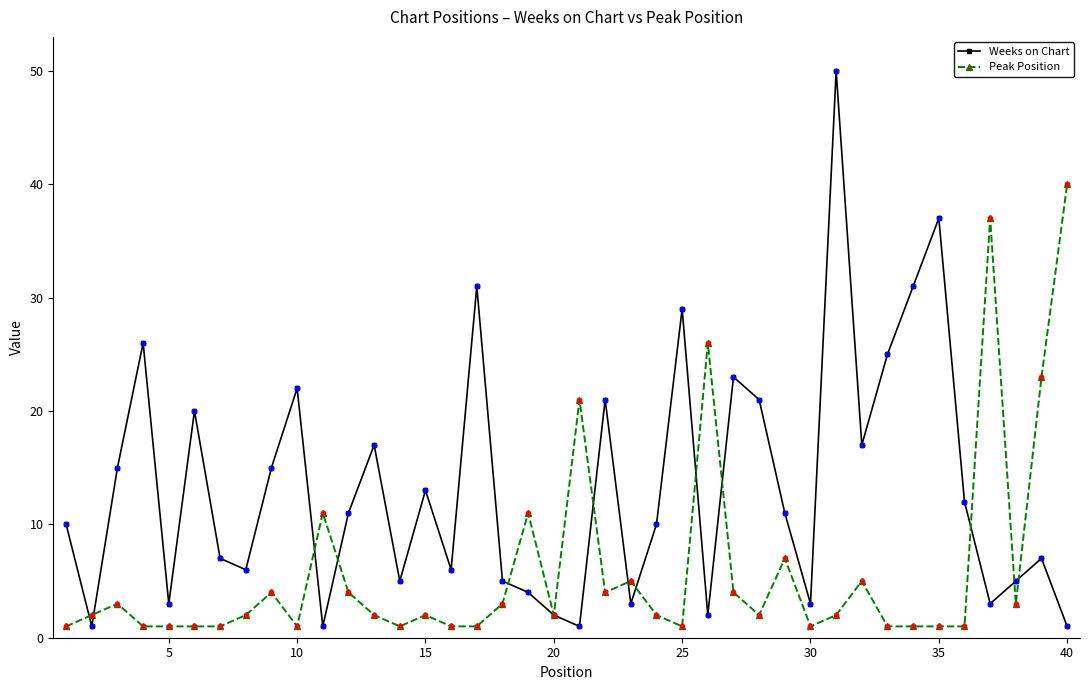

Which series has the largest total across all categories?

Weeks on Chart